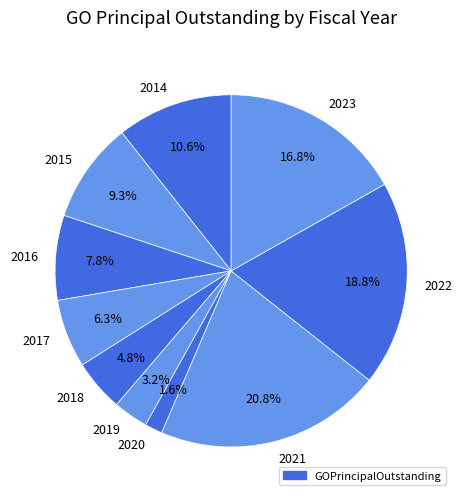

What percentage is the 2018 slice, to the nearest percent?

5%